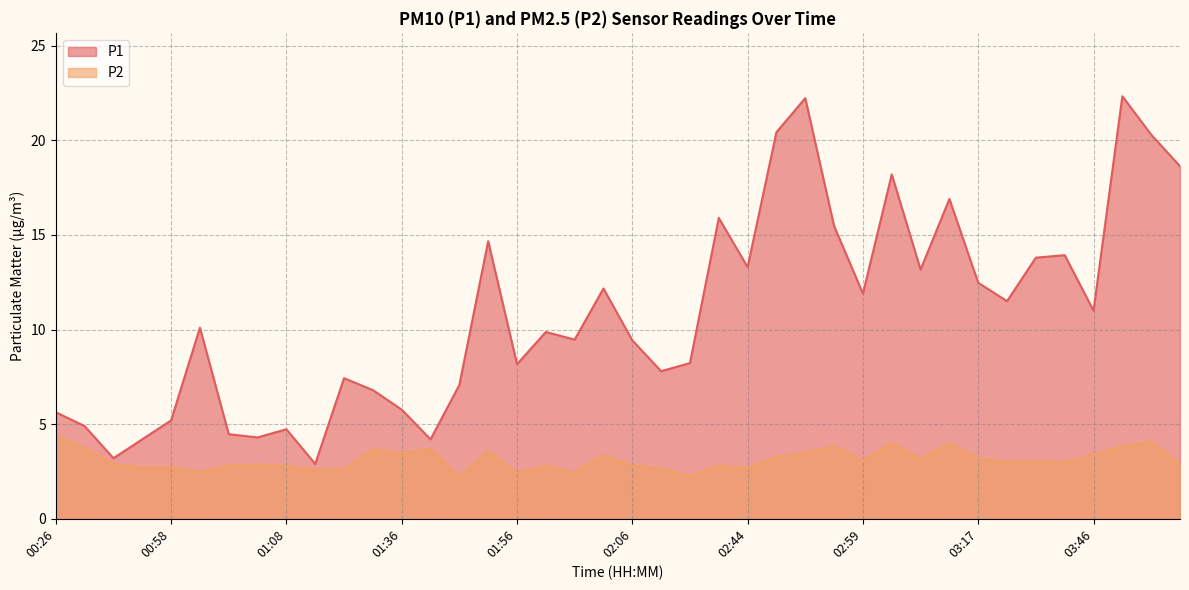

What position from the left is 02:06?

21